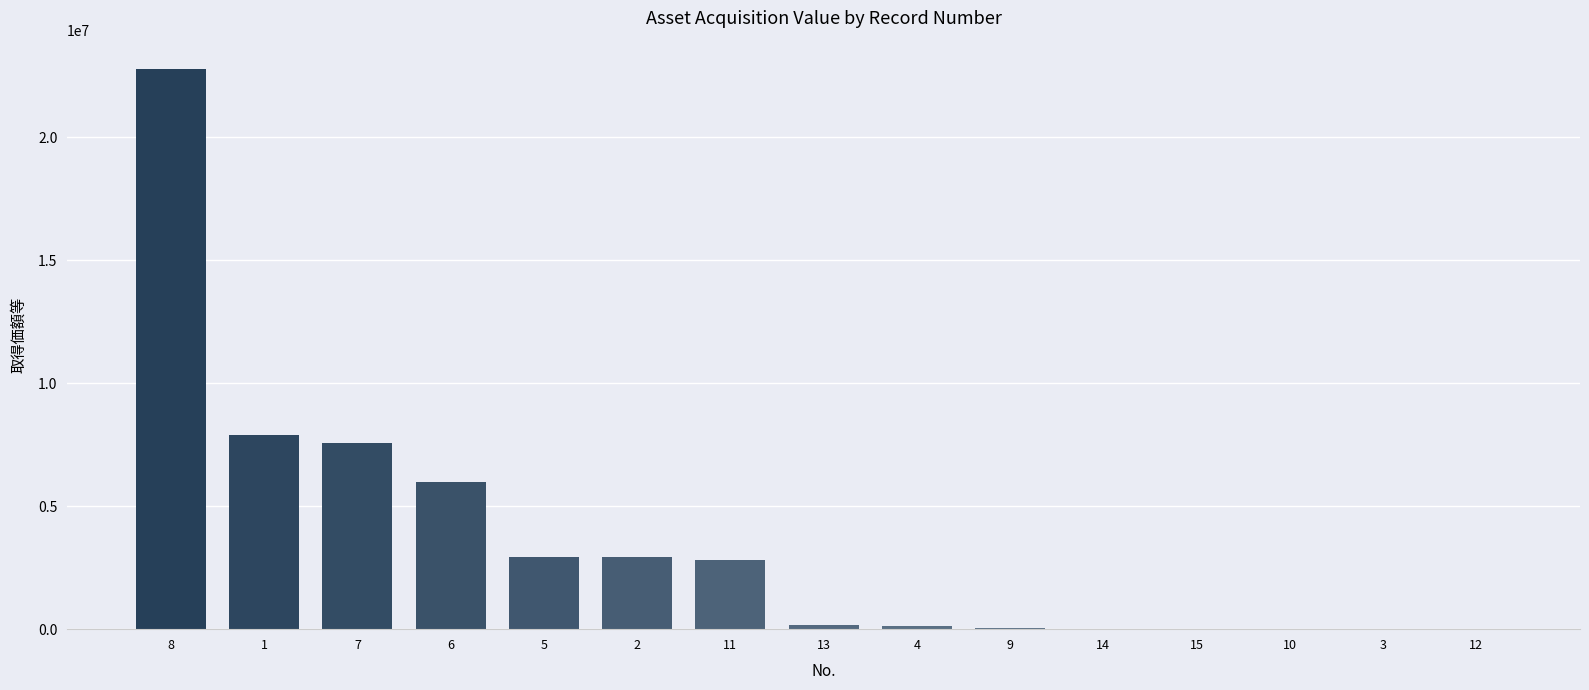

What is the sum of all values?

53312472